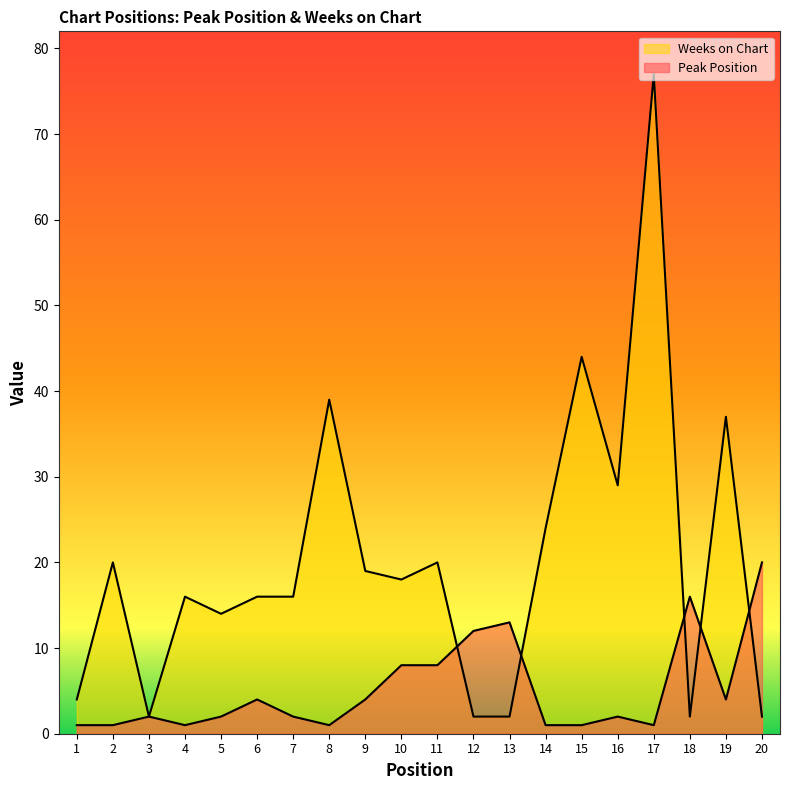

How many times do Weeks on Chart and Peak Position cross each other?

5